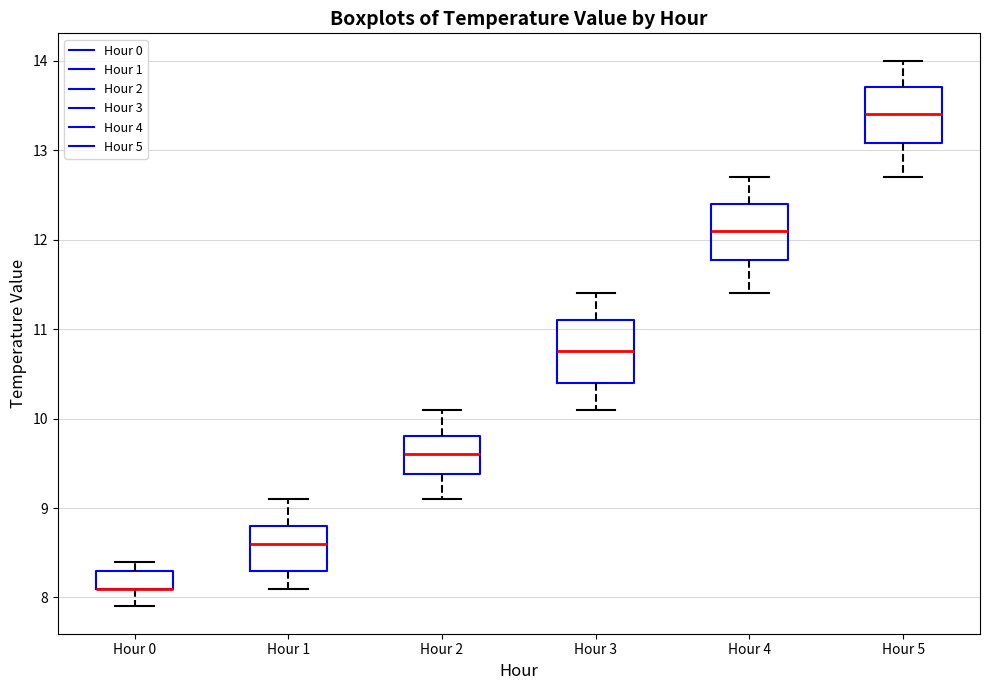

Reading left to right, read every box against the y-axis: the position of its median line, the range the box covers, and the ends of its whiskers. The values are not printed on the chart, so give them approximately, as read against the axis.

Hour 0: median 8.1 (drawn on the box's lower edge), box 8.1 to 8.3, whiskers 7.9 to 8.4
Hour 1: median 8.6, box 8.3 to 8.8, whiskers 8.1 to 9.1
Hour 2: median 9.6, box 9.4 to 9.8, whiskers 9.1 to 10.1
Hour 3: median 10.8, box 10.4 to 11.1, whiskers 10.1 to 11.4
Hour 4: median 12.1, box 11.8 to 12.4, whiskers 11.4 to 12.7
Hour 5: median 13.4, box 13.1 to 13.7, whiskers 12.7 to 14.0